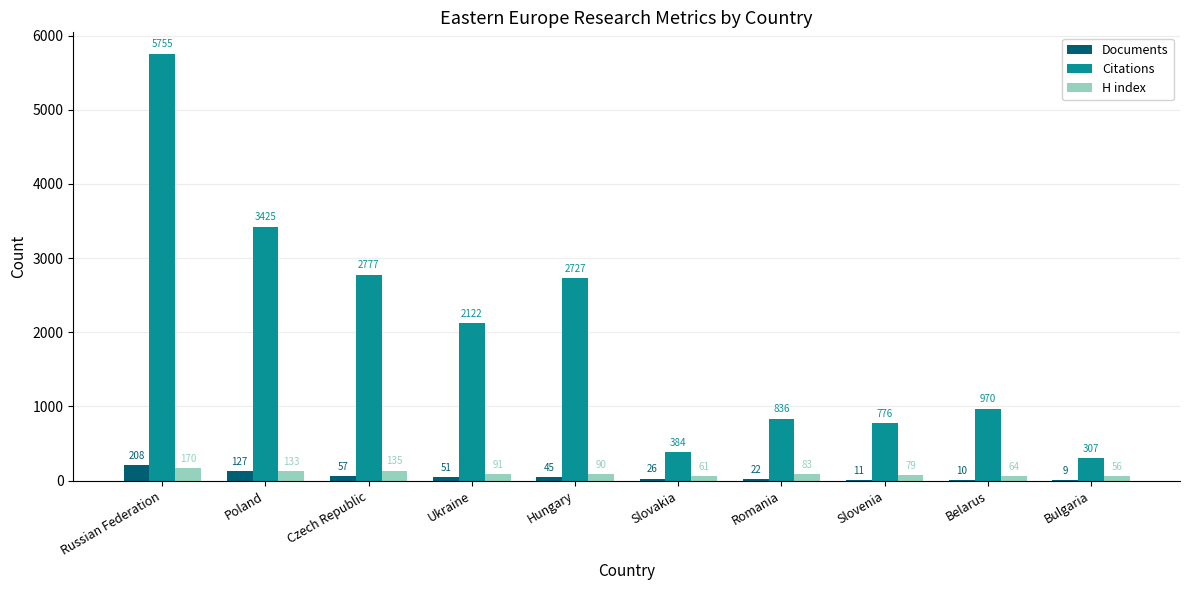

Between Czech Republic and Ukraine, which series saw the biggest shift?

Citations